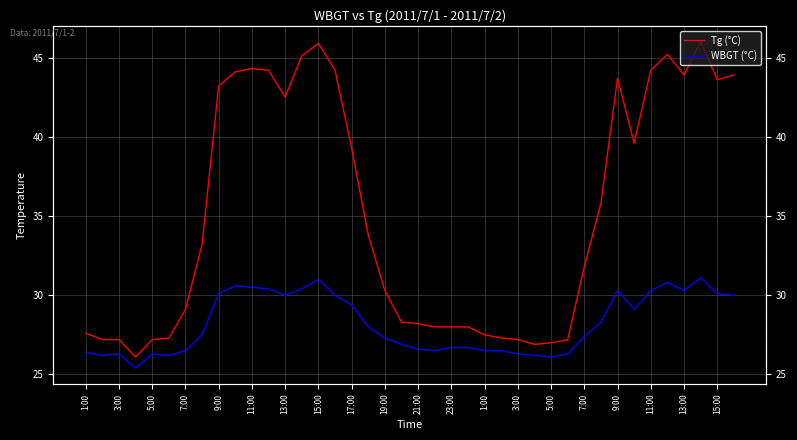

True or false: Tg (°C) and WBGT (°C) intersect in this chart.

False